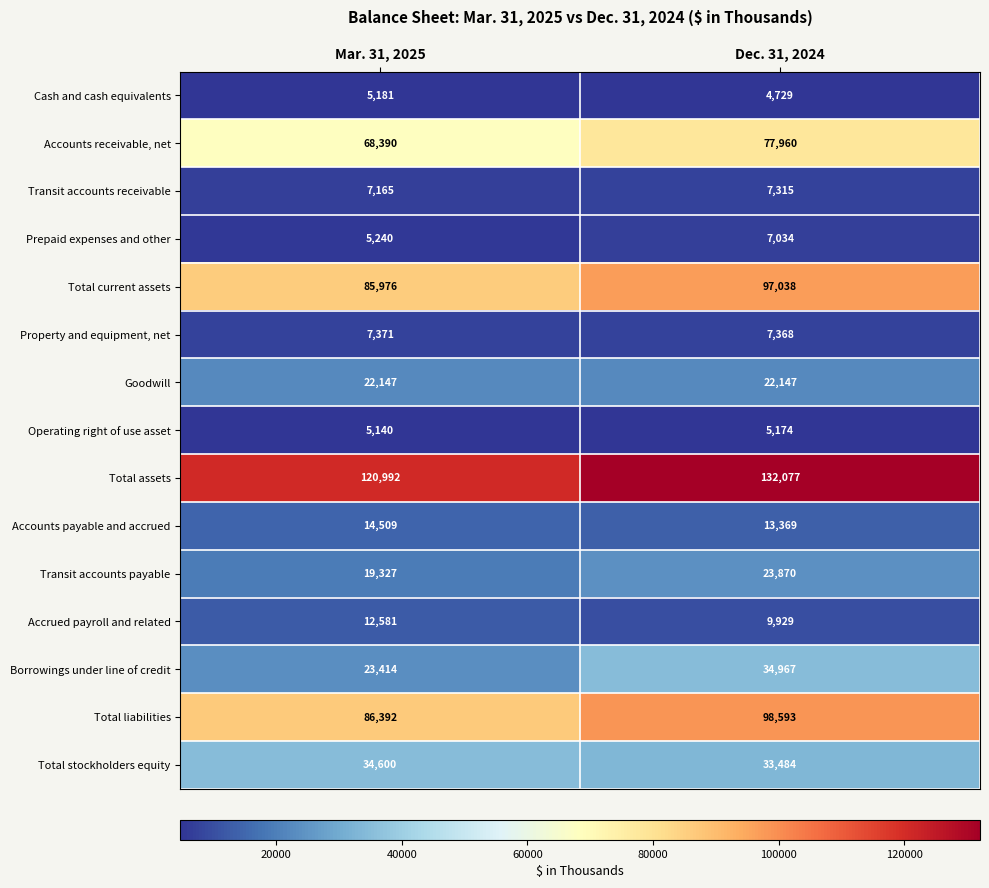

What is the difference between the highest and lowest values at Mar. 31, 2025?

115852